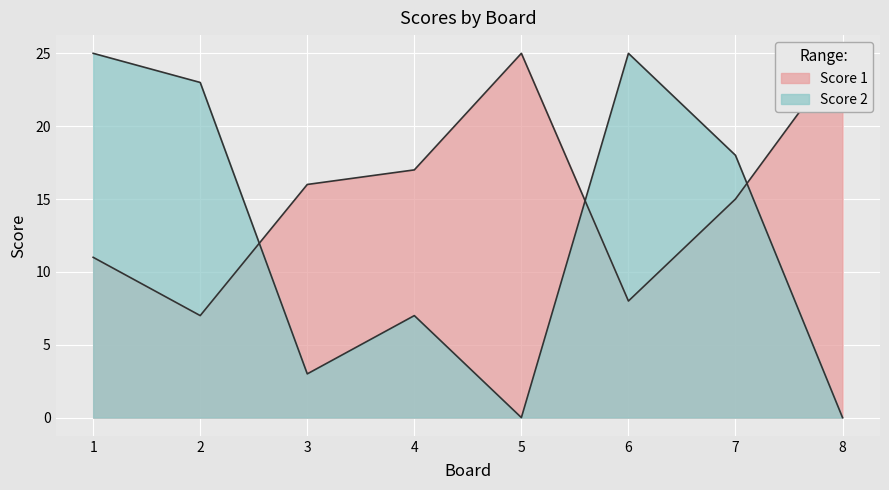

Reading left to right, extract all data points from this chart.

Score 1: 1=11	2=7	3=16	4=17	5=25	6=8	7=15	8=25
Score 2: 1=25	2=23	3=3	4=7	5=0	6=25	7=18	8=0